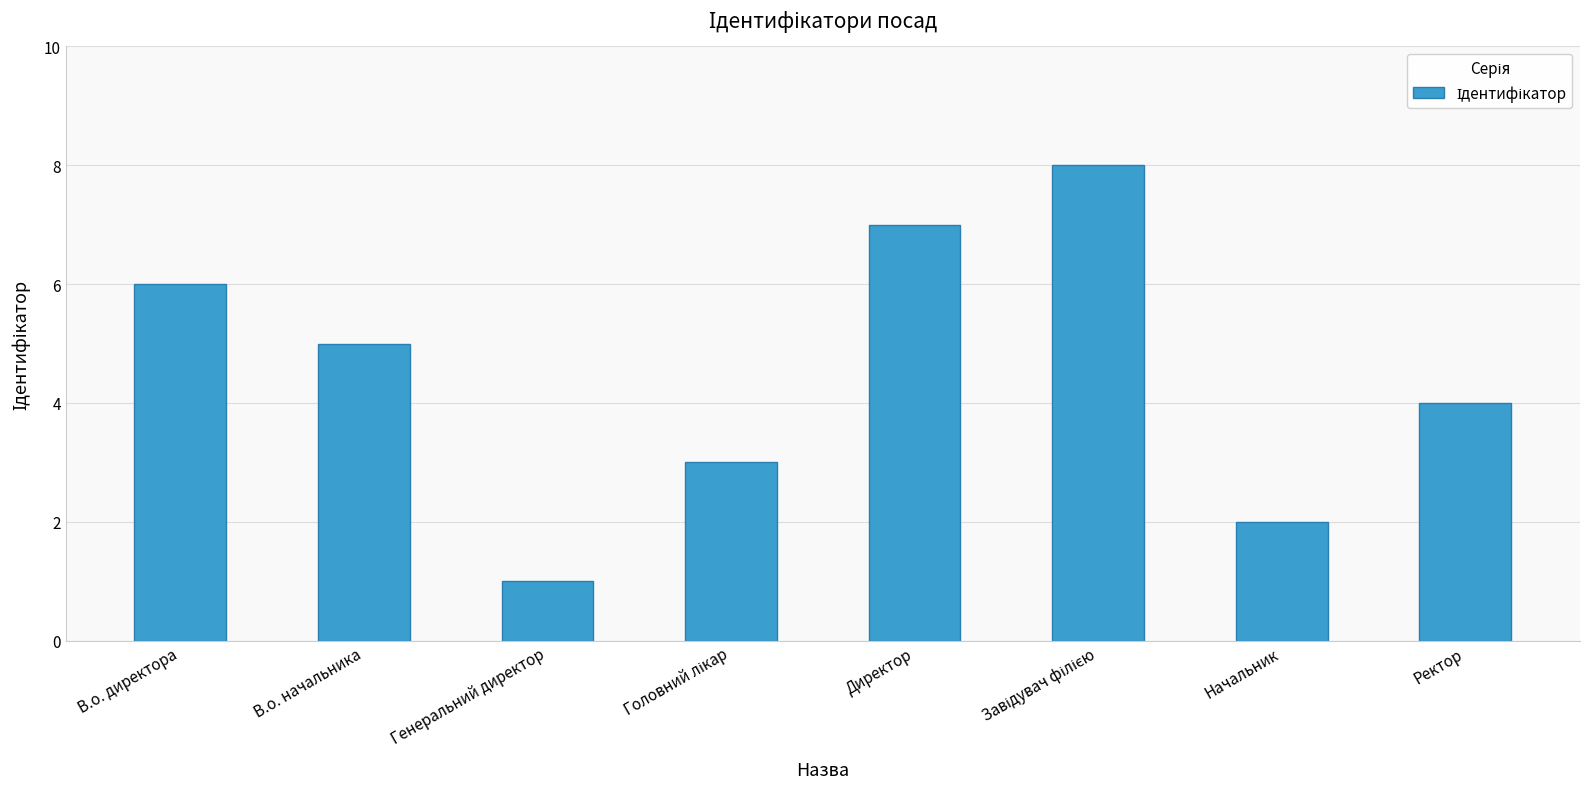

How many bars are there in total?

8